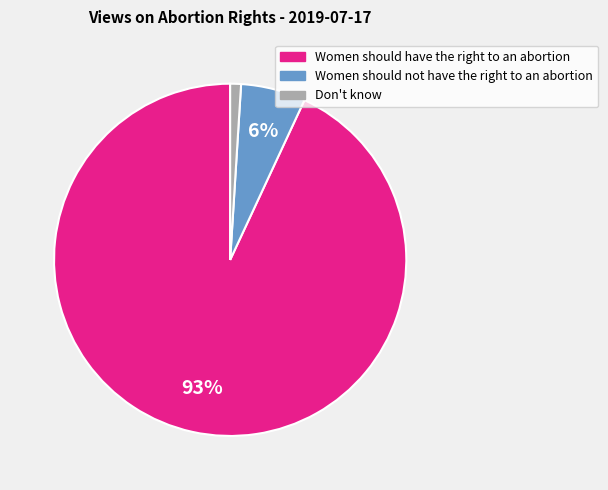

What percentage is the Don't know slice, to the nearest percent?

1%